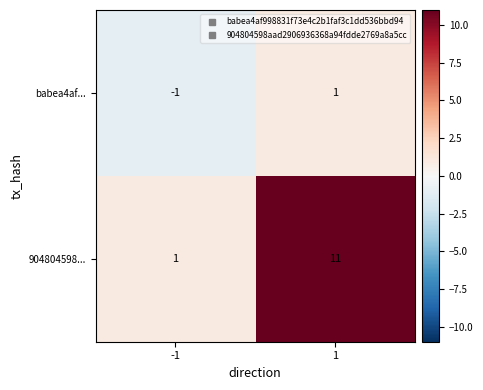

Count the number of data series in this chart.

2